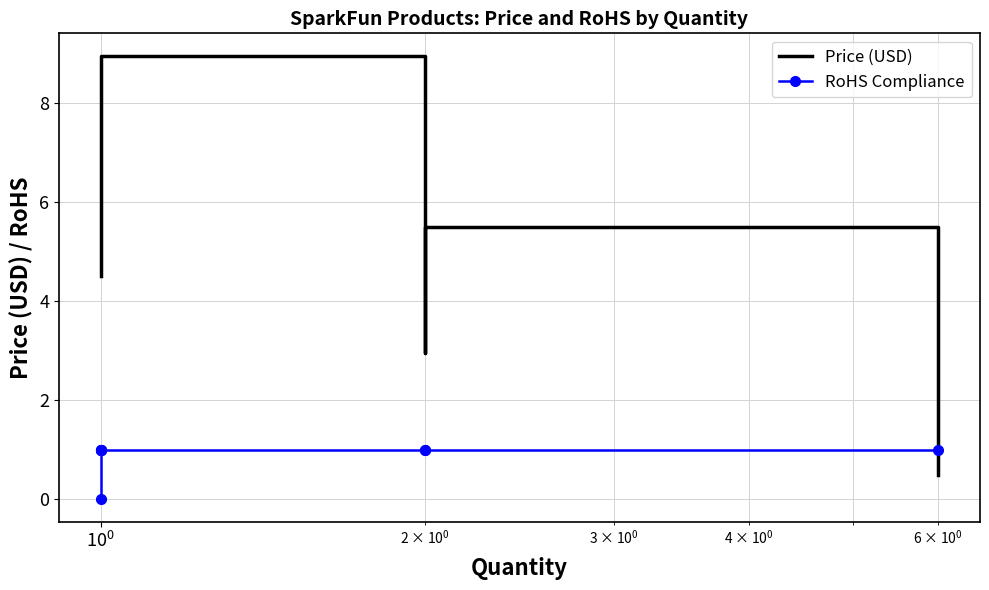

How many times do Price (USD) and RoHS Compliance cross each other?

1